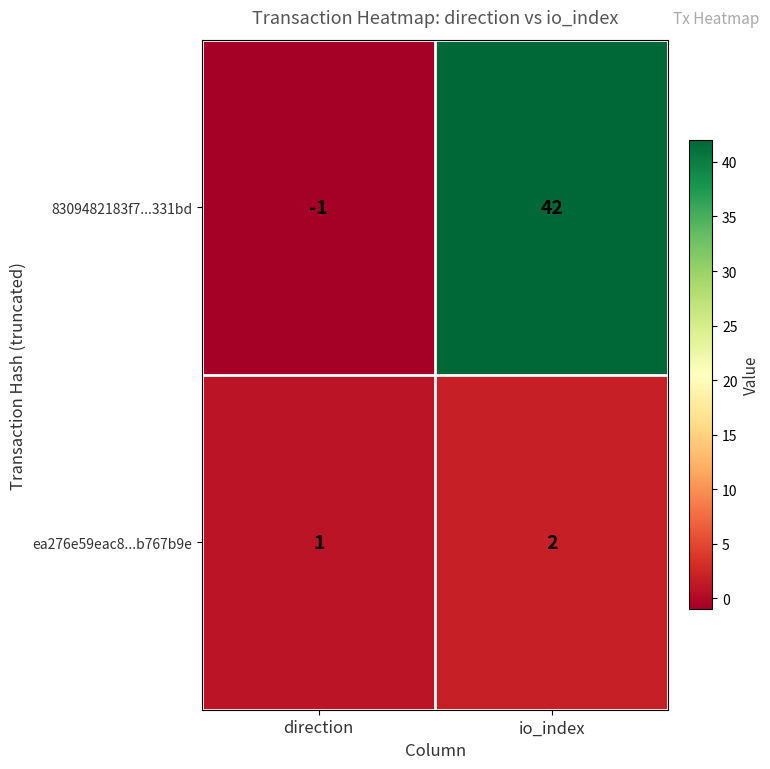

At how many categories does at least one series exceed 23?

1